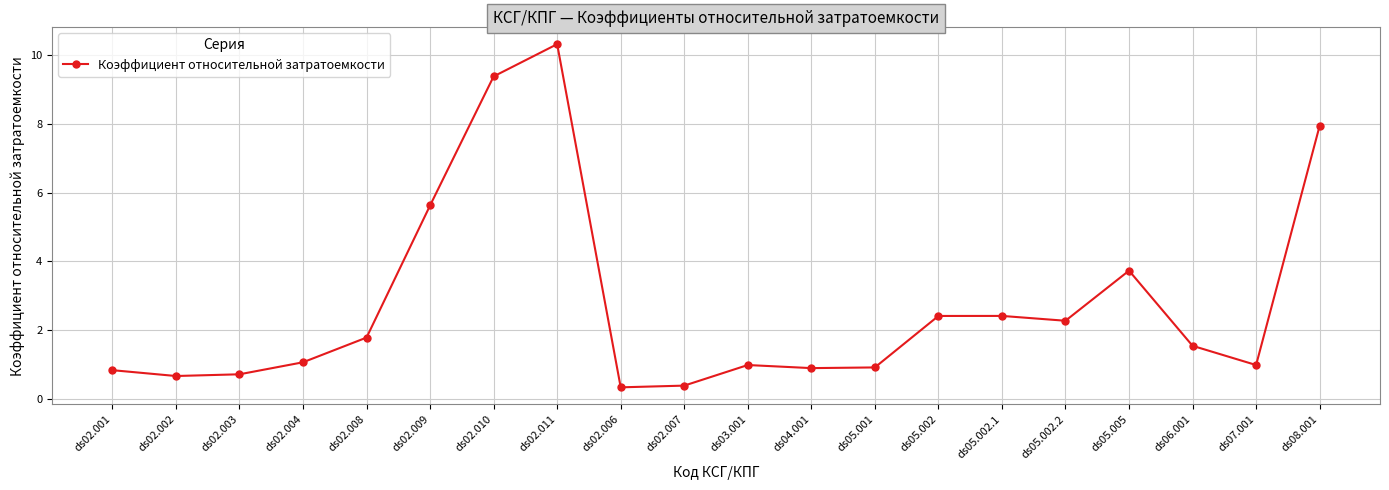

What is the minimum value shown in the chart?

0.3